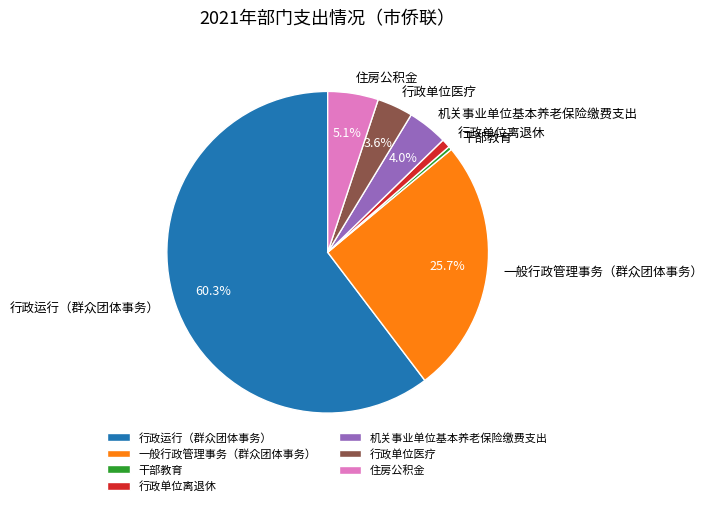

The 住房公积金 slice represents 1% of the pie. True or false?

False